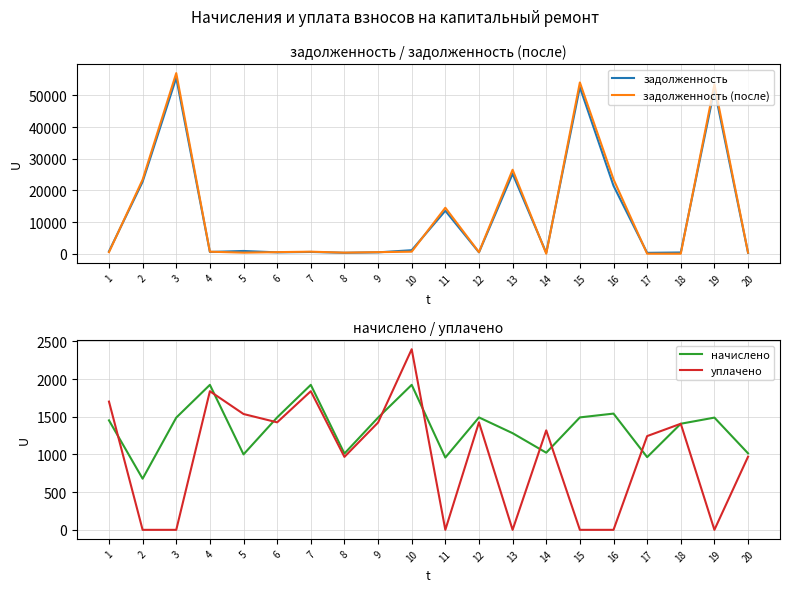

At how many categories does at least one series exceed 55631?

1